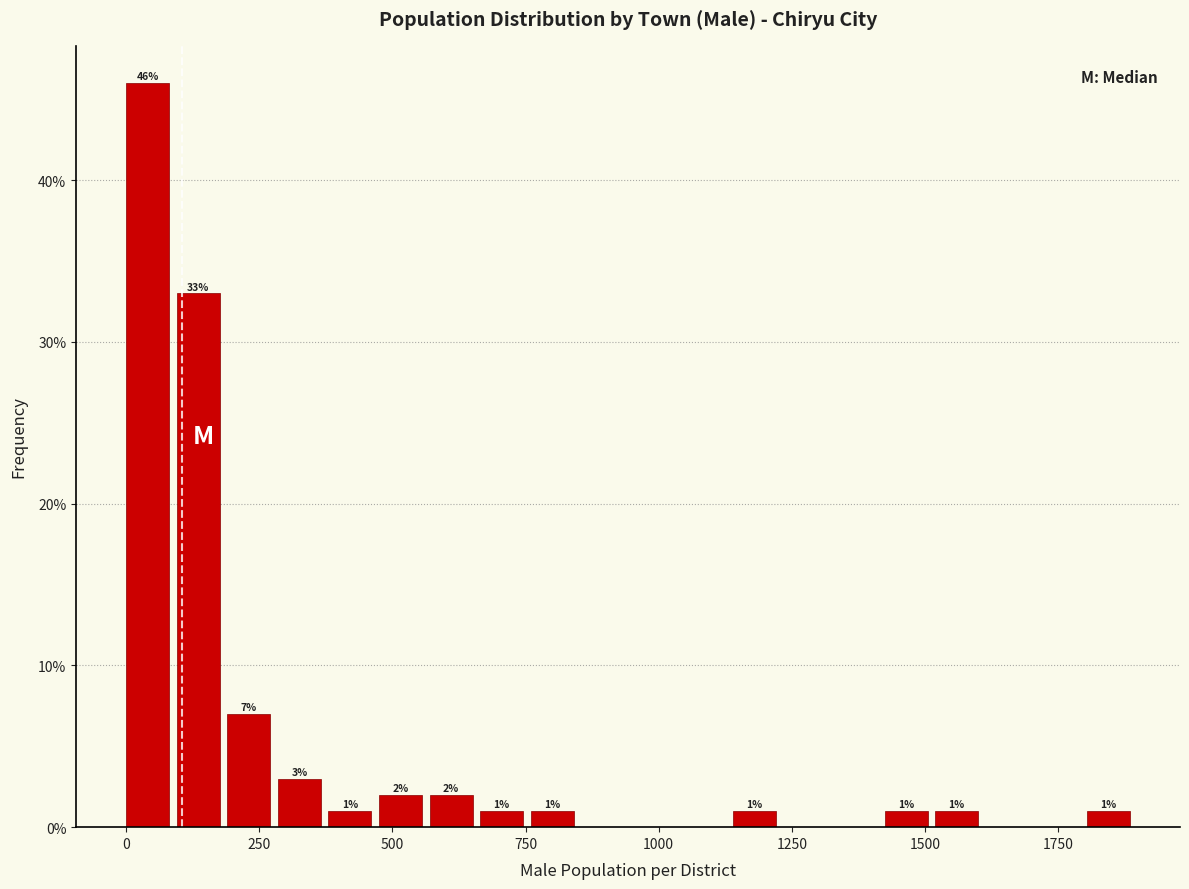

Read against the x-axis, roughly where is the centre of the tallest bar?

50